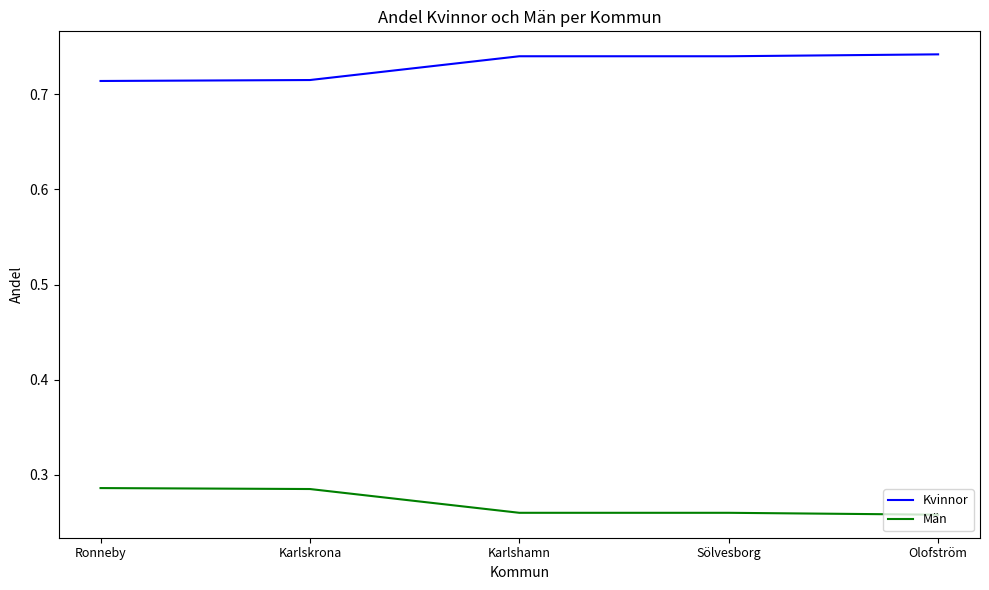

Does the chart display data point markers on the line(s)?

No